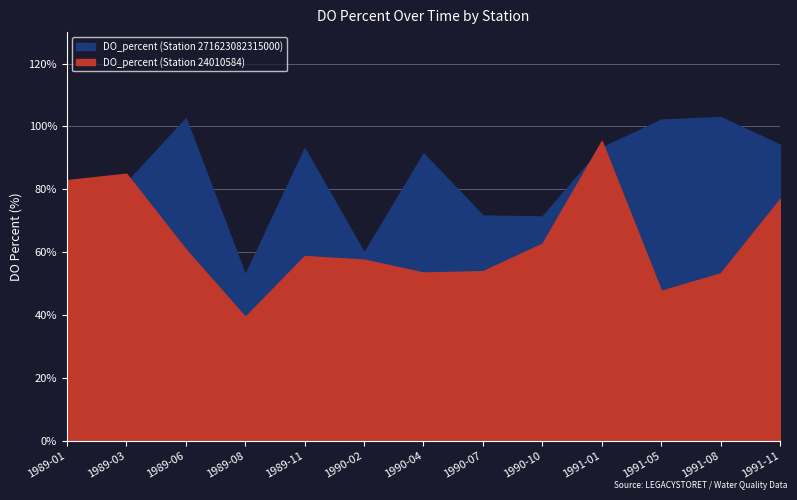

What is the sum of all DO_percent (Station 24010584) values?

828.7